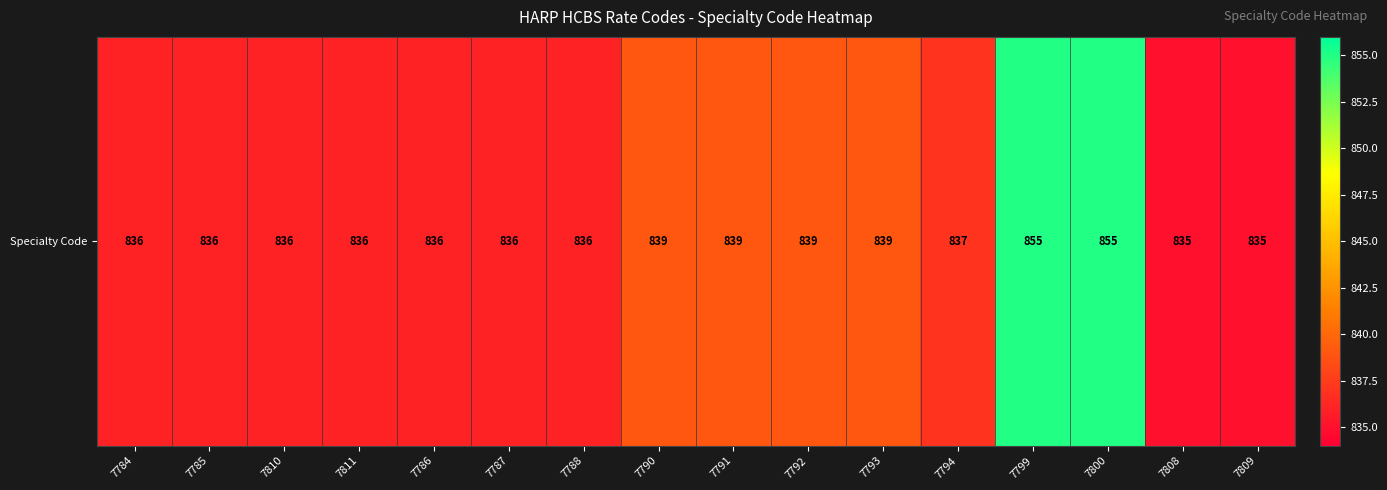

Count the number of values greater than 836.

7